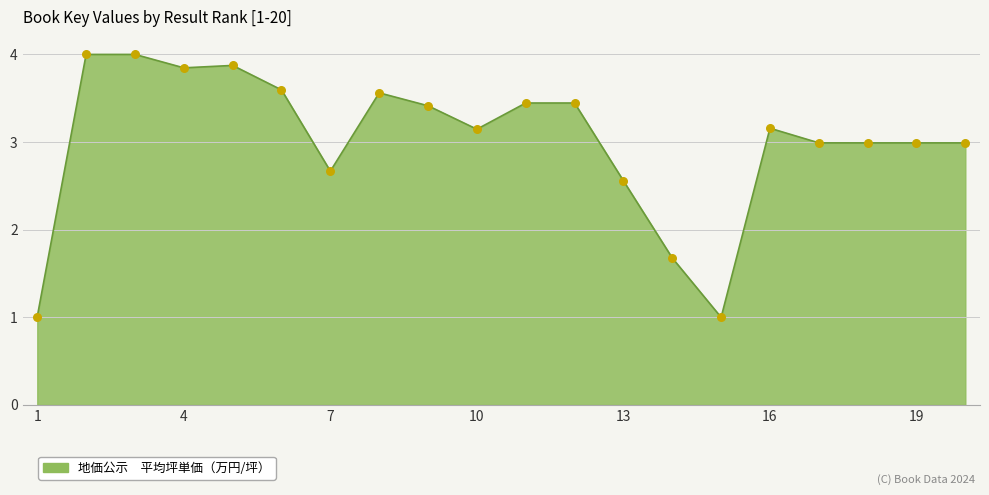

What is the minimum value shown in the chart?

1.0